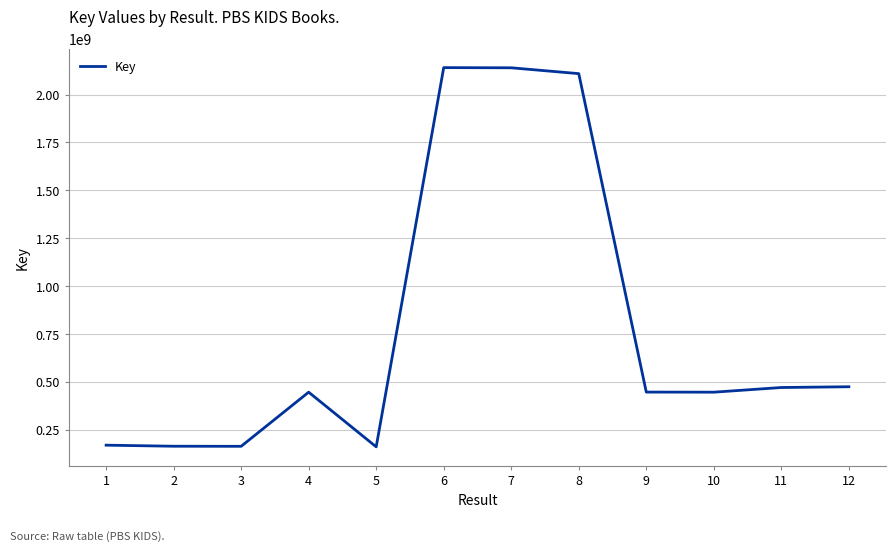

What is the difference between the second highest and second lowest values?

1976206119